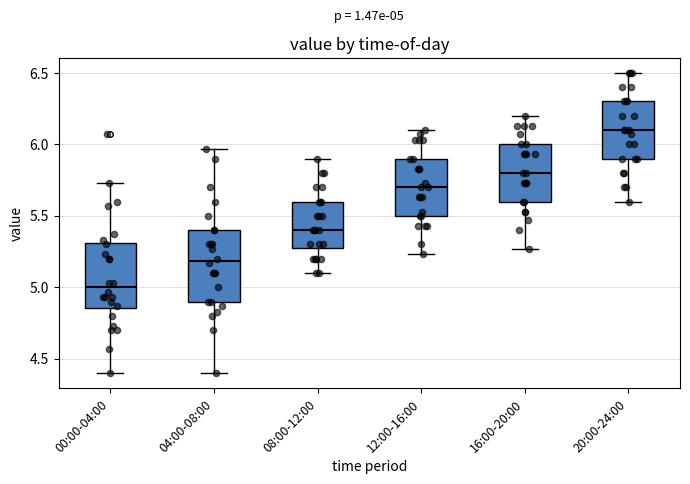

Which box's median line is the highest?

20:00-24:00